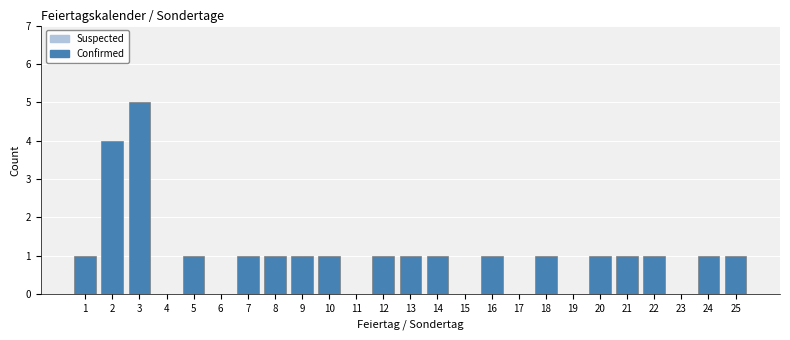

Reading left to right, list all the values displayed in this chart.

1=1	2=4	3=5	4=0	5=1	6=0	7=1	8=1	9=1	10=1	11=0	12=1	13=1	14=1	15=0	16=1	17=0	18=1	19=0	20=1	21=1	22=1	23=0	24=1	25=1